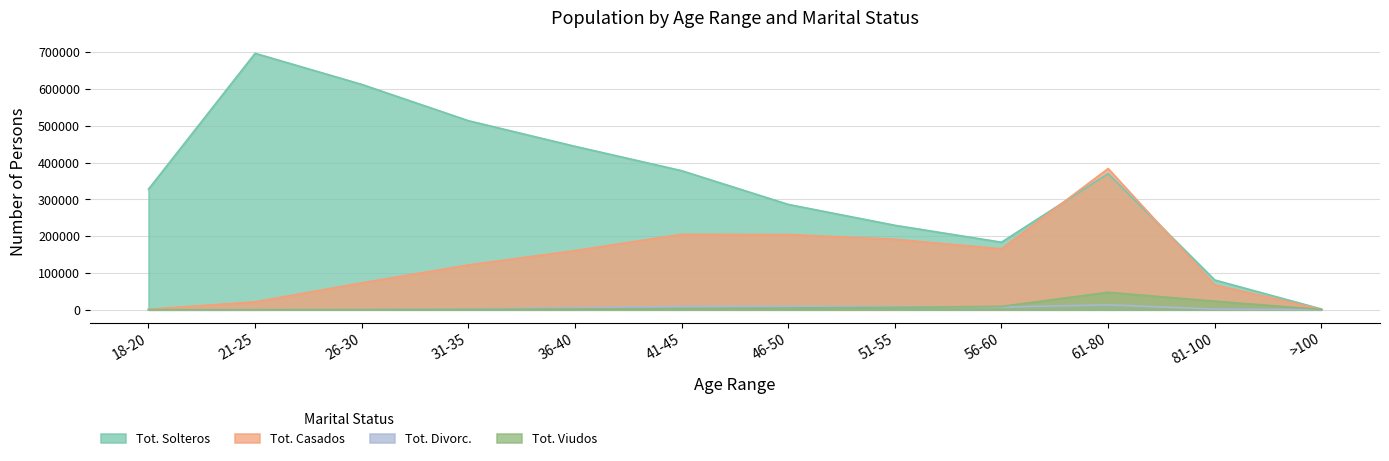

True or false: Tot. Viudos and Tot. Solteros intersect in this chart.

False